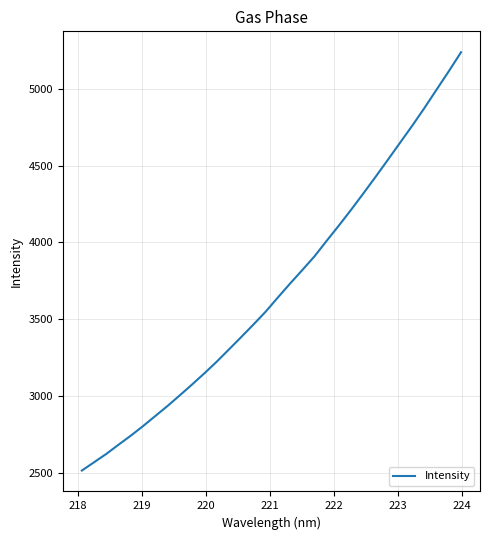

What is the smallest value displayed?

2516.9